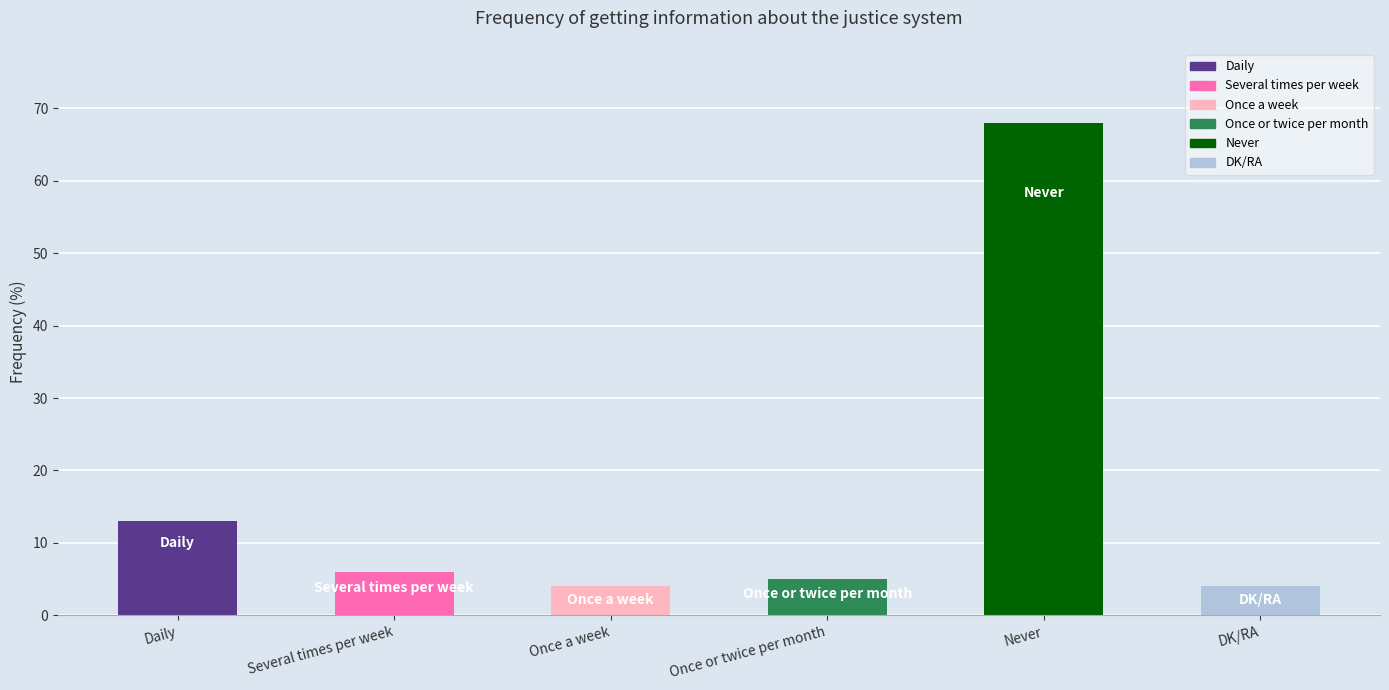

Is it true that the value at Once a week is 4?

True